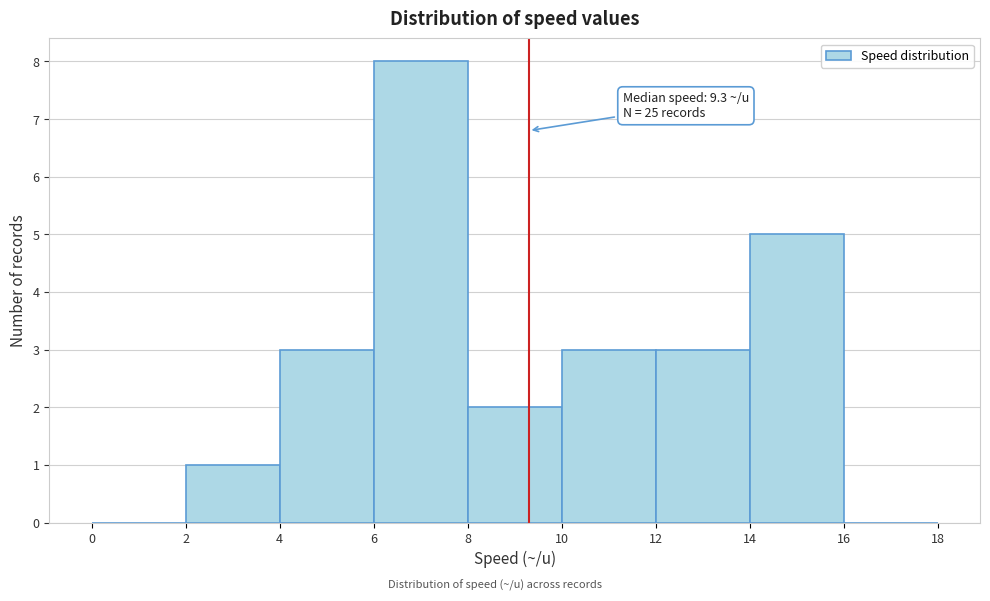

Which range on the x-axis has the tallest bar?

6 to 8